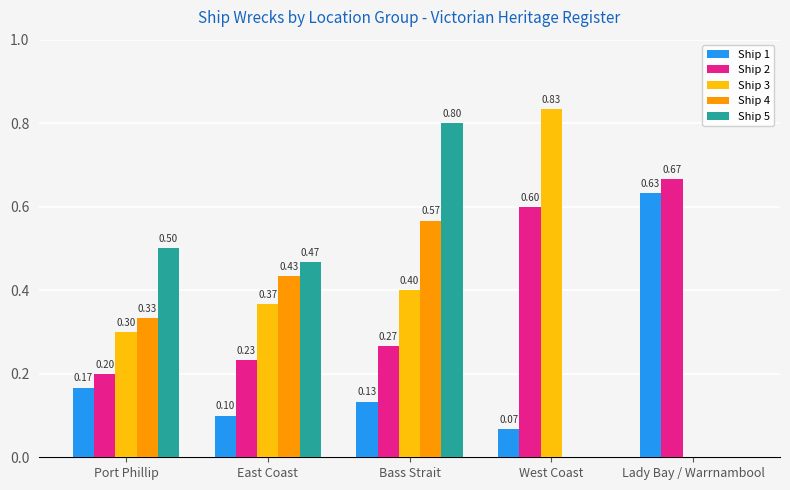

Which series has the widest spread of values?

Ship 3